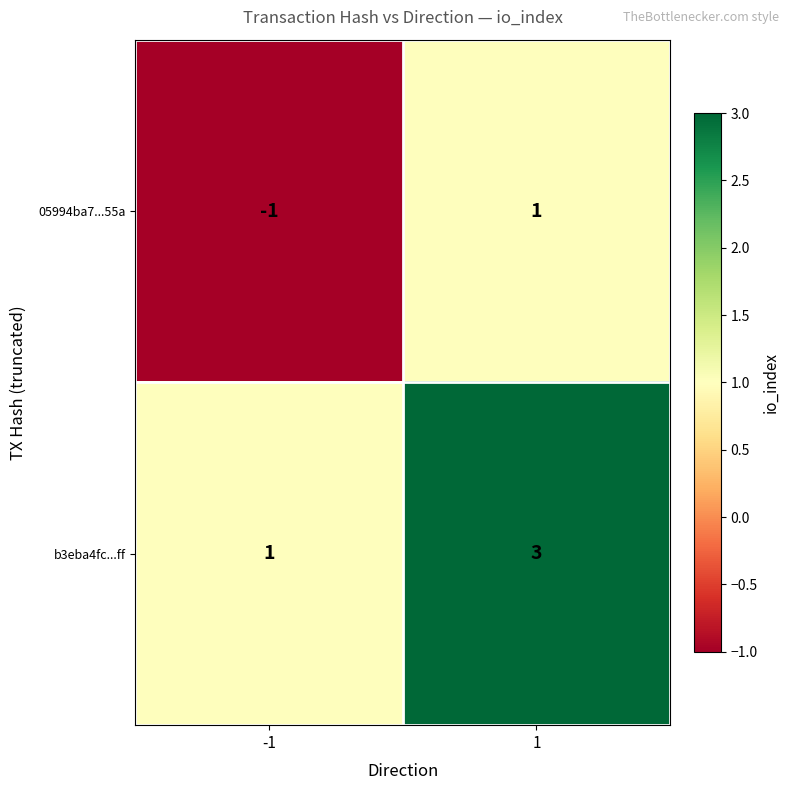

What value does the b3eba4fc...ff series have at 1?

3